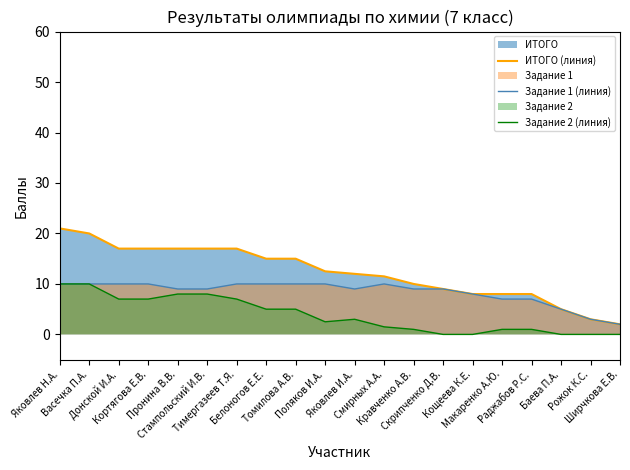

What position from the right is Макаренко А.Ю.?

5